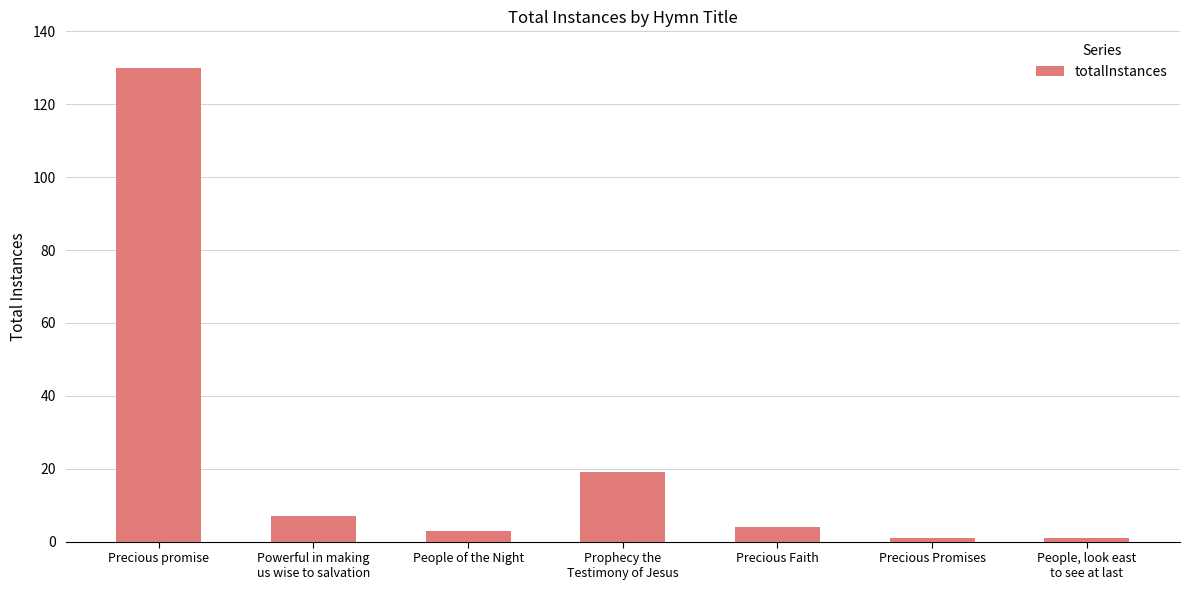

Reading right to left, what are all the values shown in this chart?

1	1	4	19	3	7	130